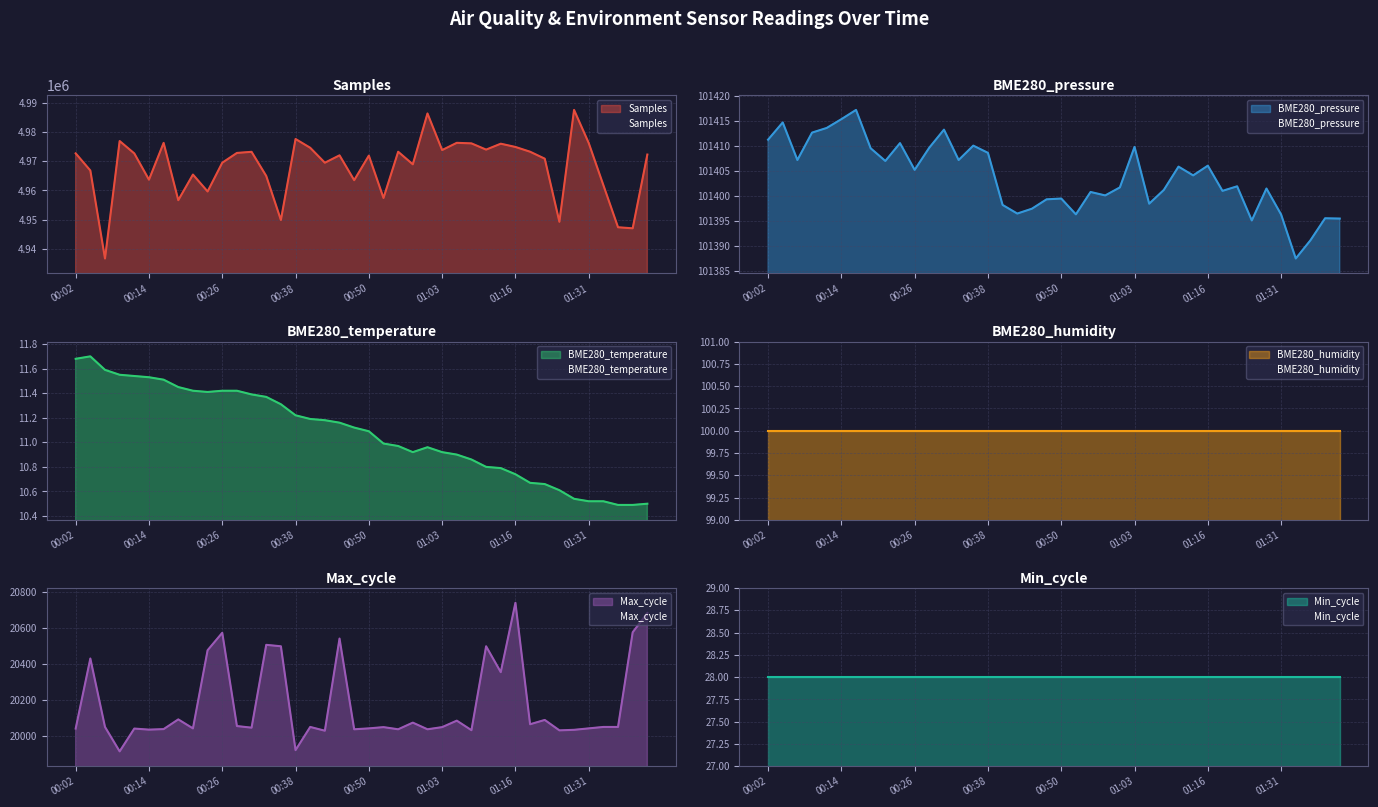

Is it true that BME280_pressure equals 101408.6 at 00:38?

True